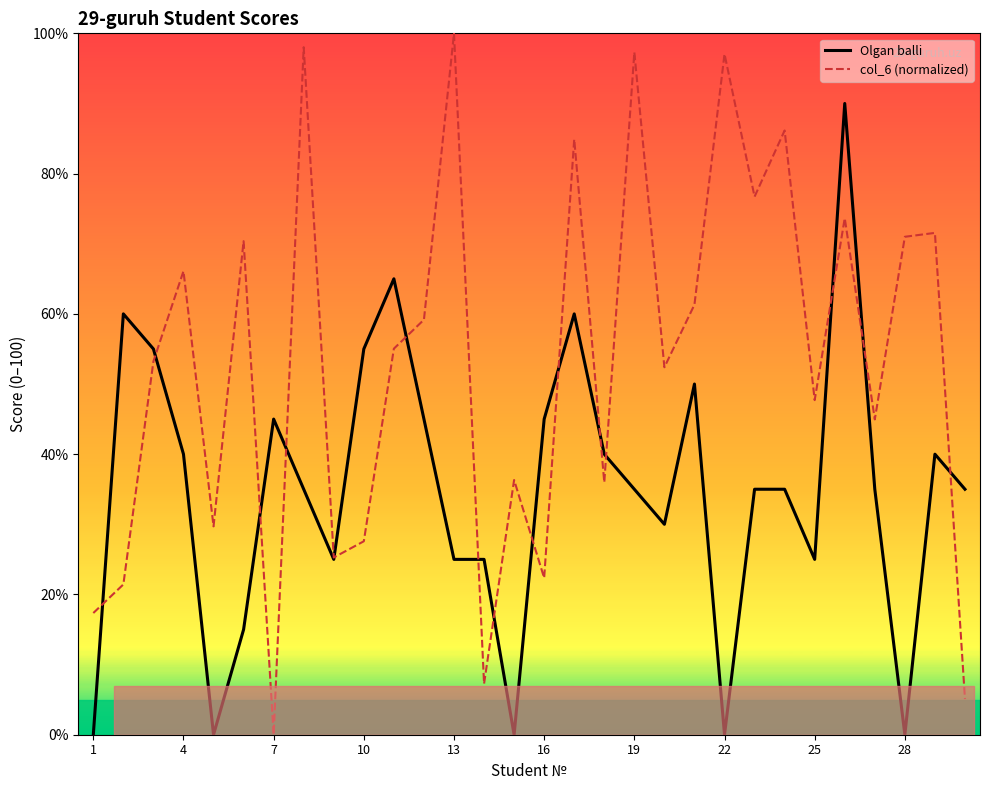

Which series has the largest range (max minus min)?

col_6 (normalized)